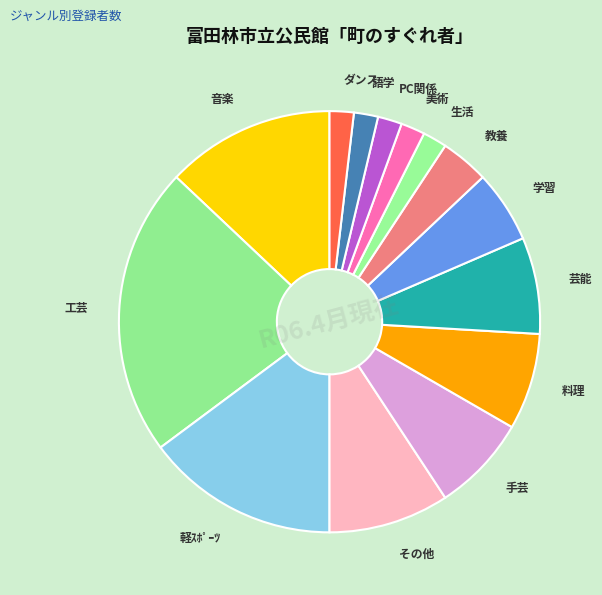

The 芸能 slice represents 1% of the pie. True or false?

False